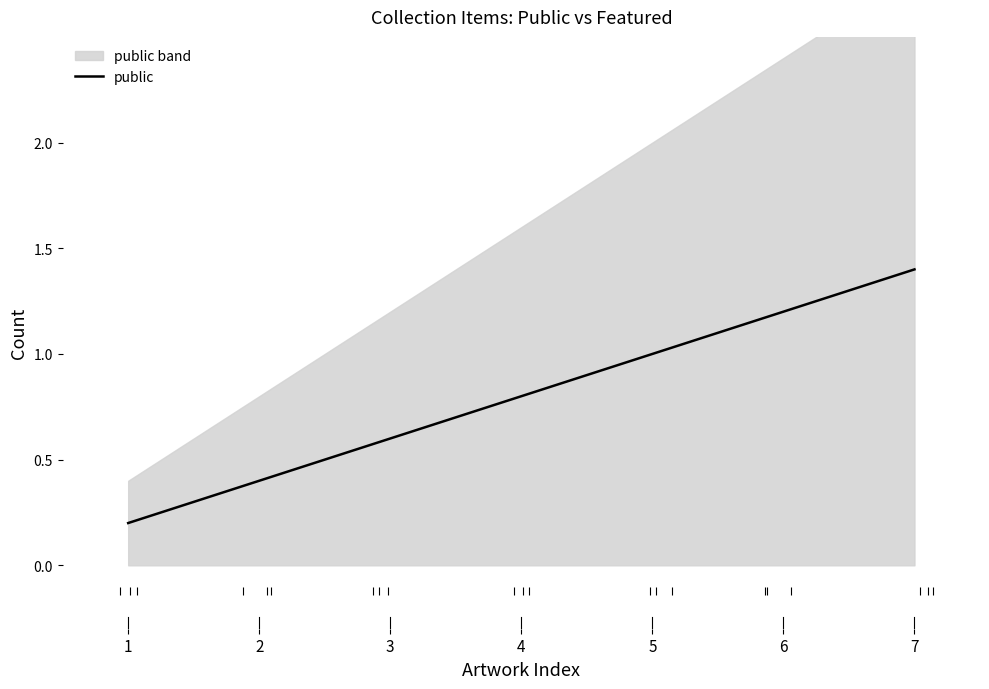

Which series has the largest total across all categories?

public